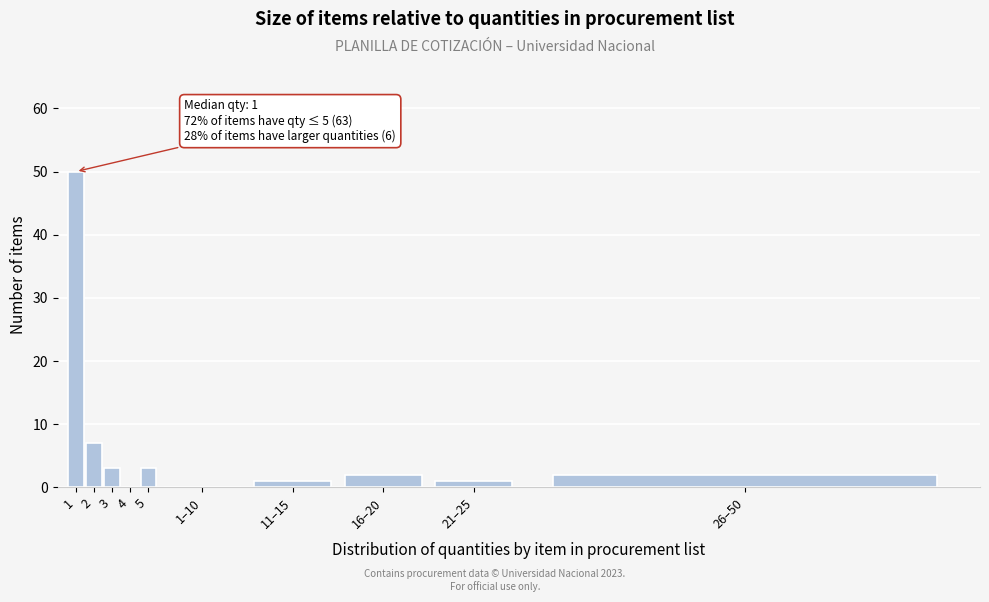

Reading left to right, transcribe all the data shown in this chart.

1=50	2=7	3=3	4=0	5=3	1–10=0	11–15=1	16–20=2	21–25=1	26–50=2